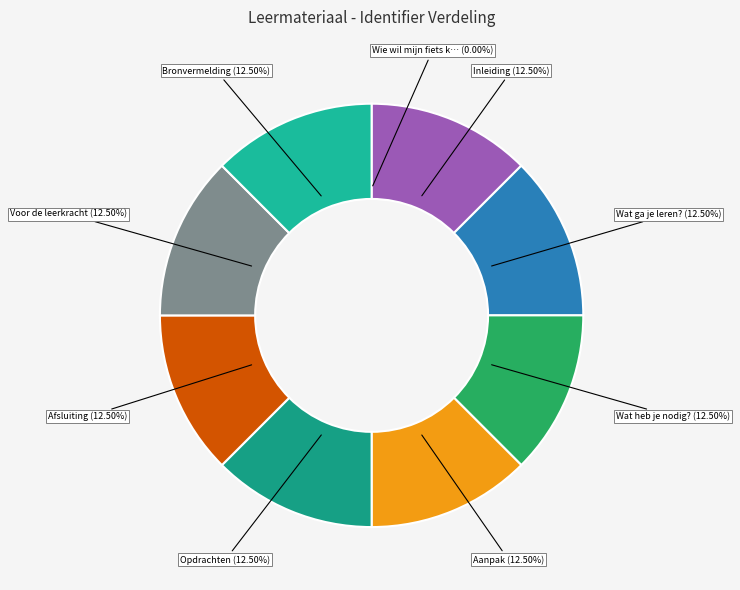

Is Aanpak the majority of the pie?

No